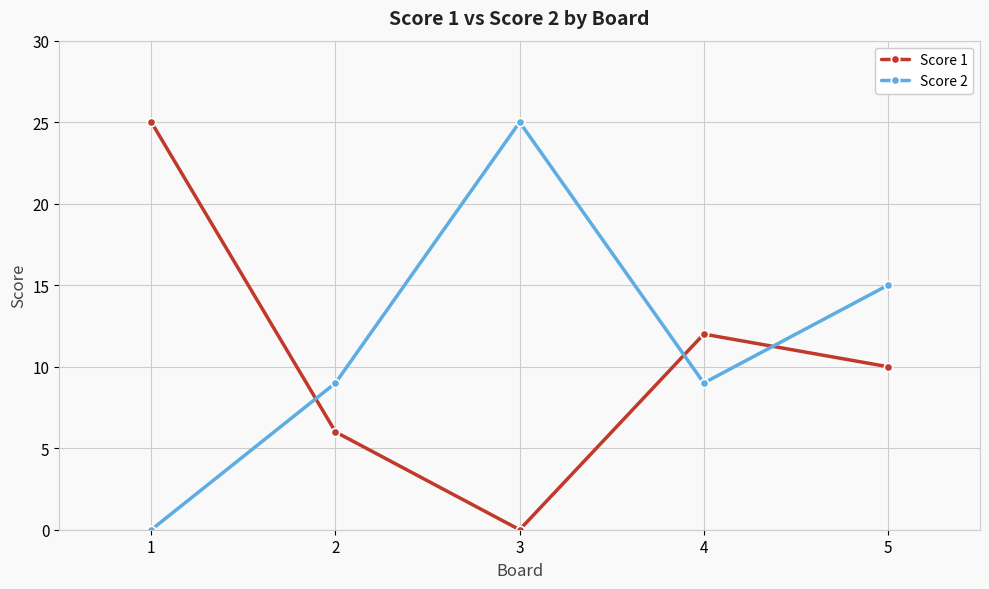

At 1, list the series in order from smallest to largest.

Score 2, Score 1